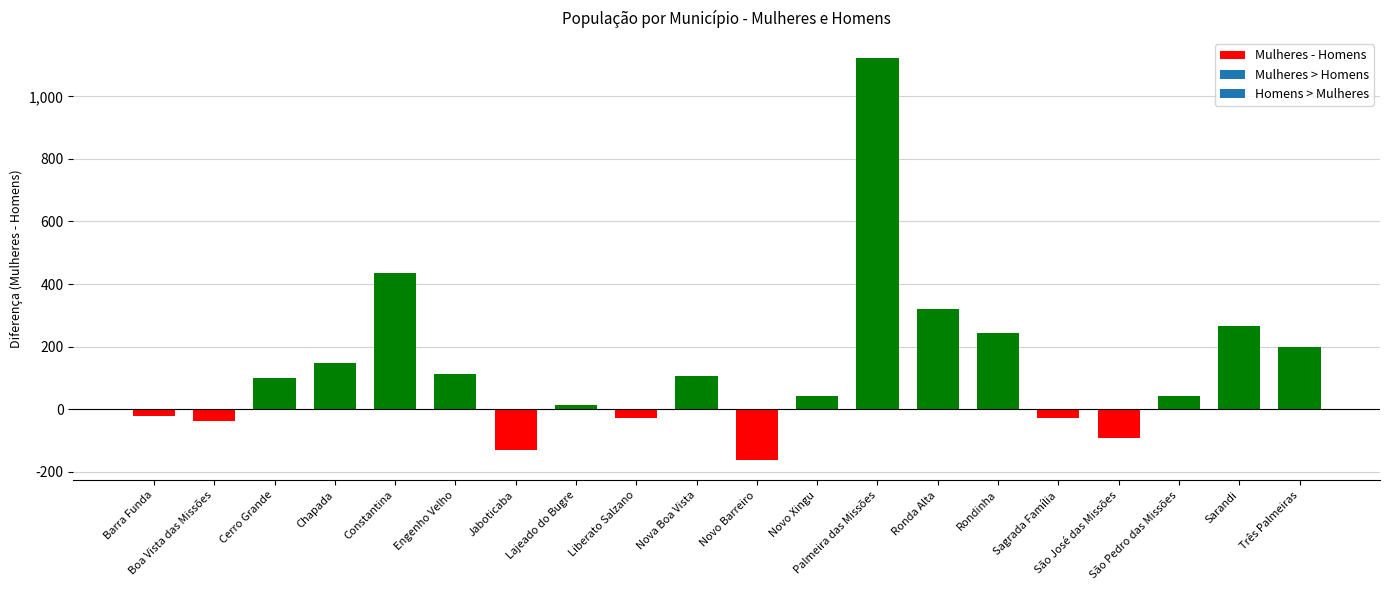

How many values are below zero?

7